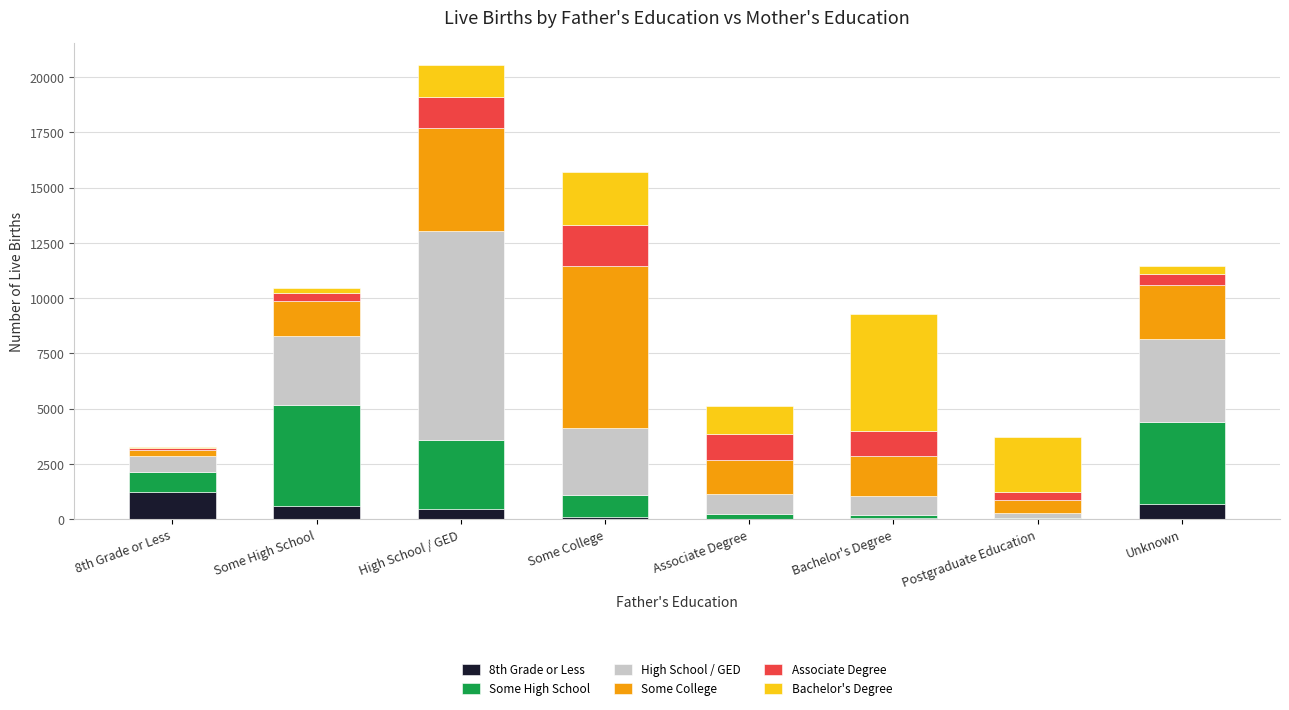

How many categories are shown in the chart?

8